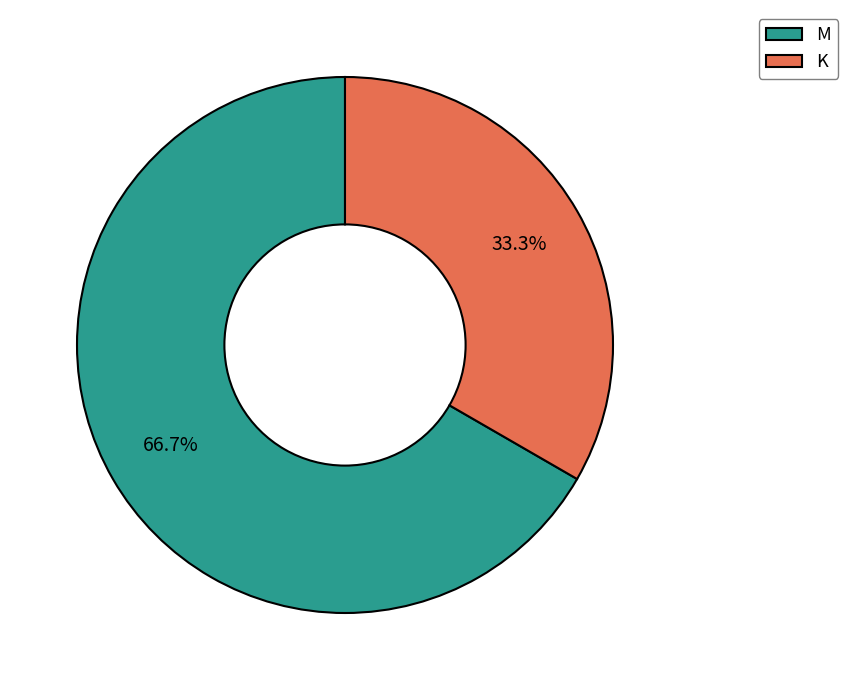

How many slices are in this pie chart?

2